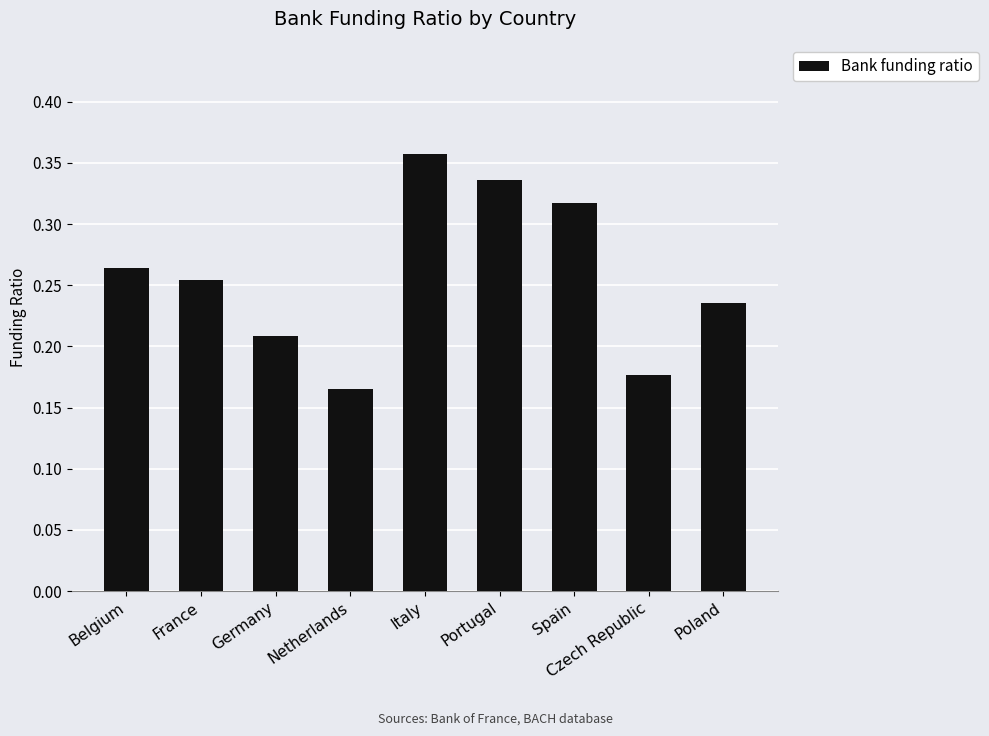

Is it true that the value at Italy is 0.2?

False